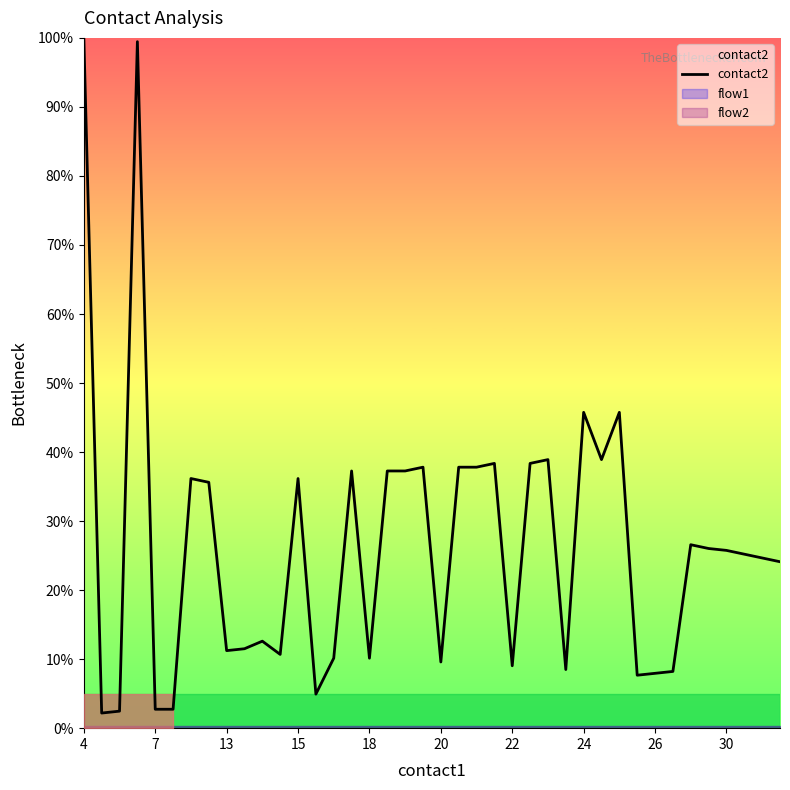

The contact2 series shows 36.2 at 15. True or false?

True